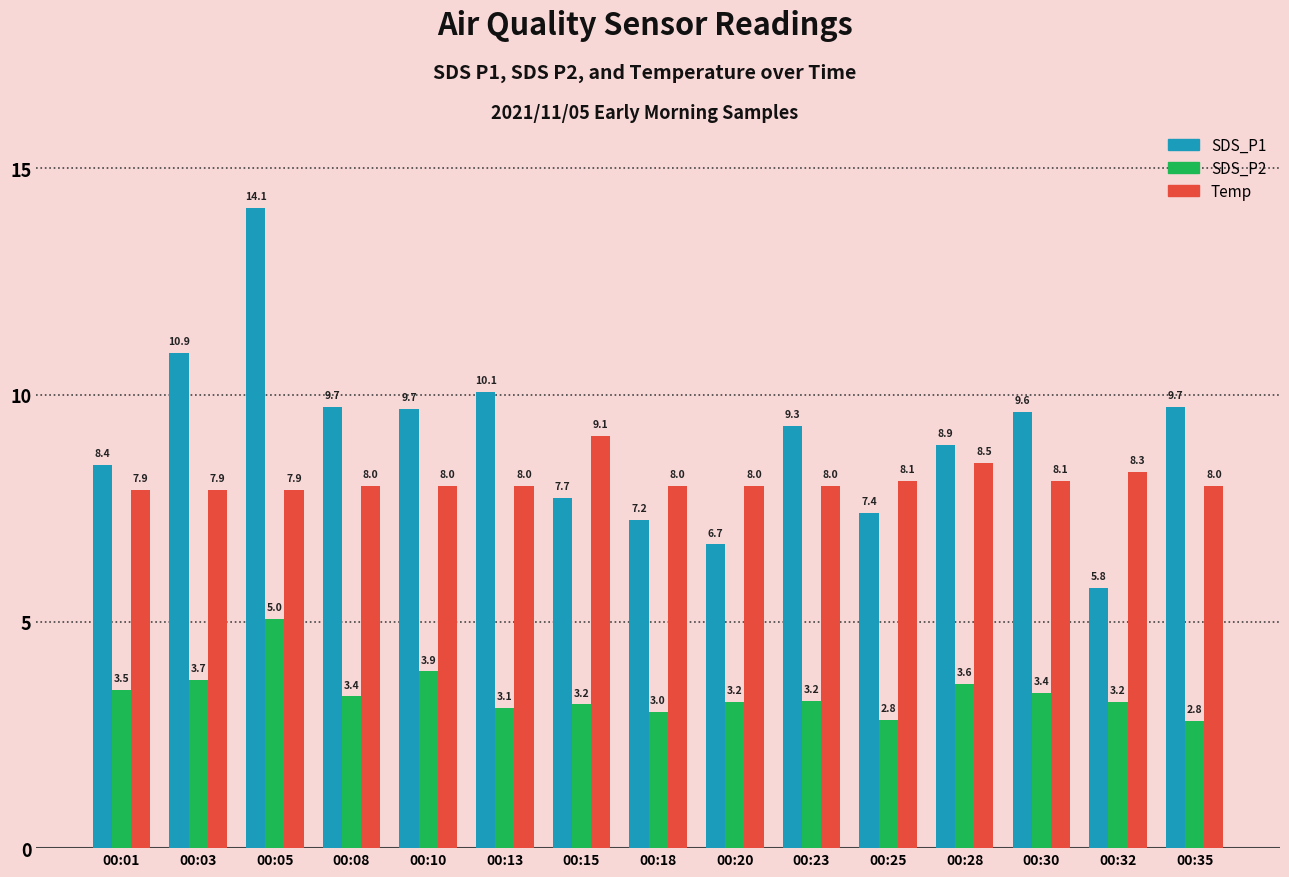

Rank the series by their maximum value, from lowest to highest.

SDS_P2, Temp, SDS_P1